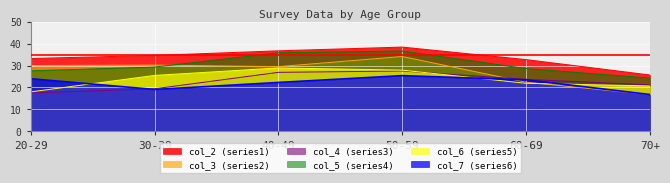

How many intersections are there between col_6 and col_4?

1